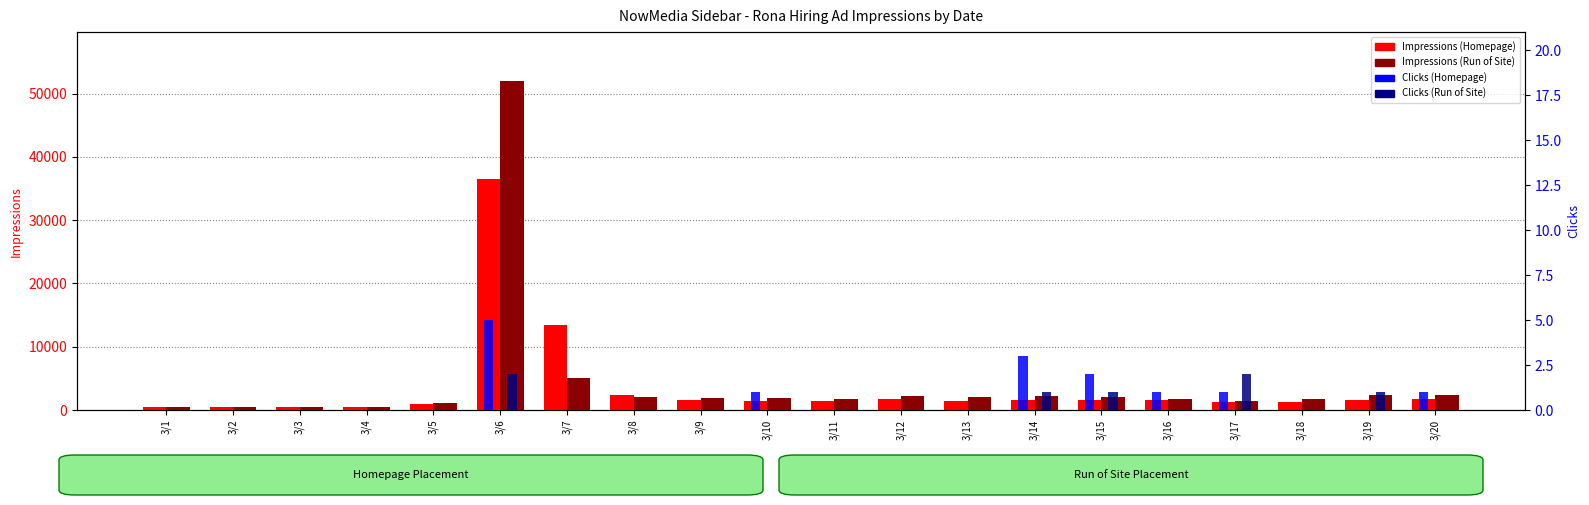

What is the value of the Homepage Impressions bar at the 14th from the left?

1560